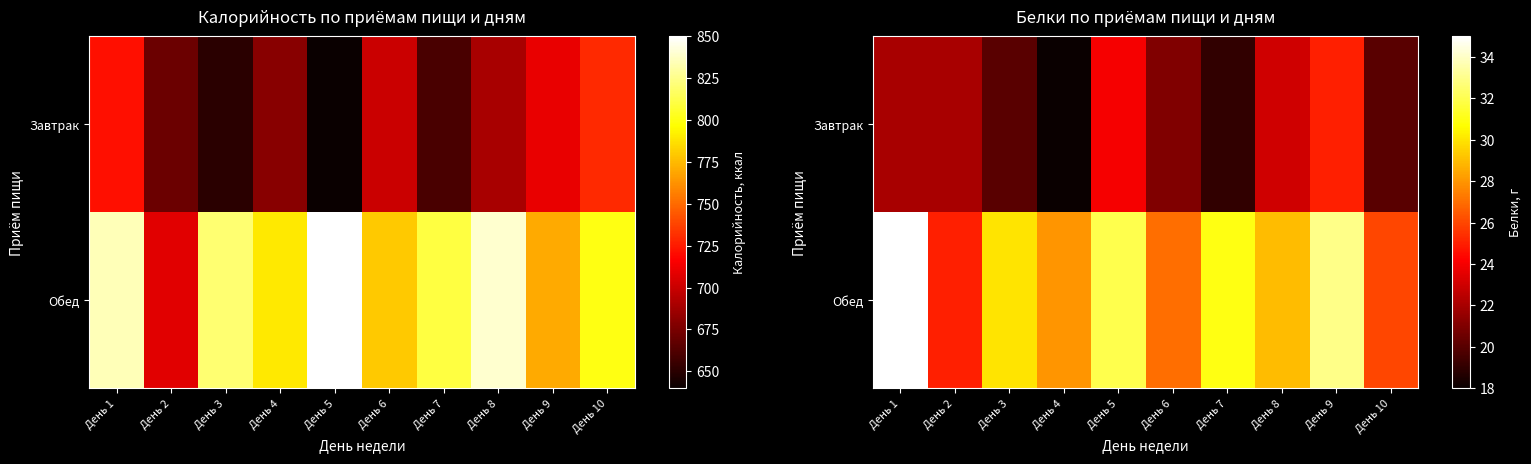

True or false: Завтрак has a value of 20 at День 3.

True